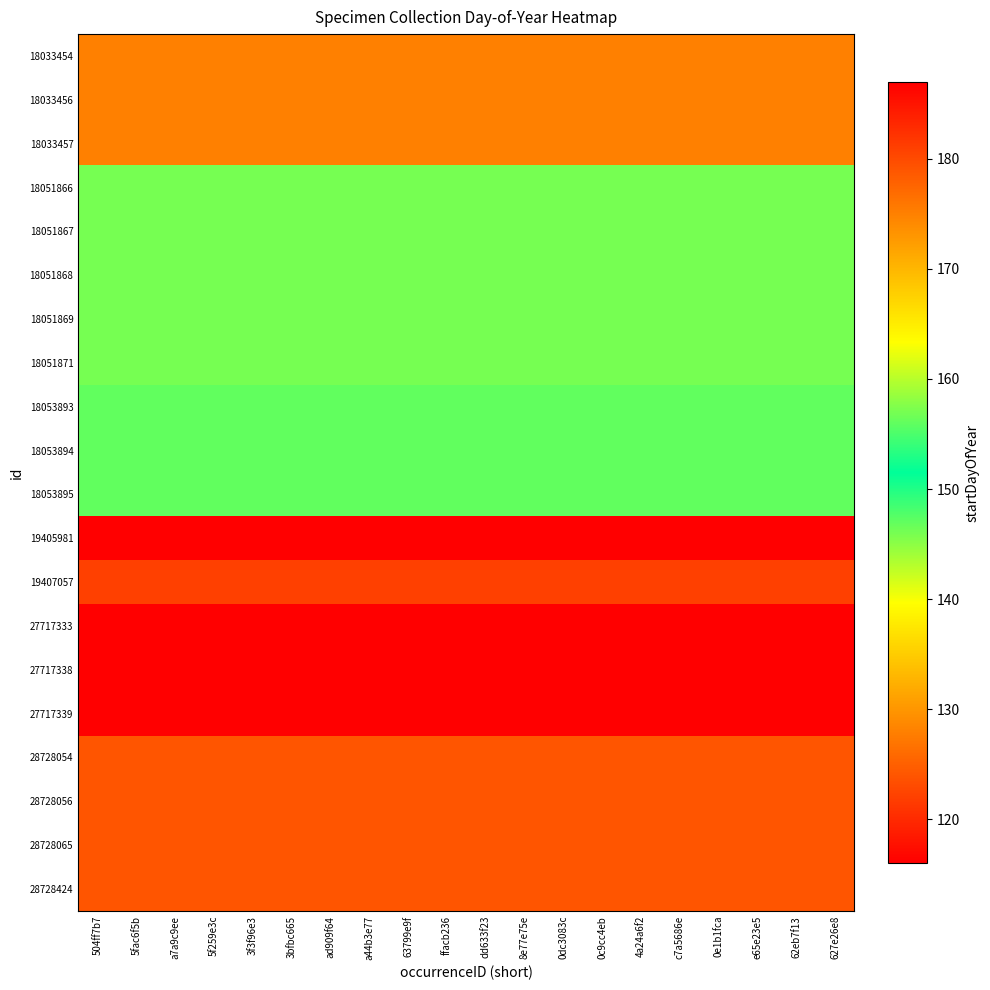

Count the number of data series in this chart.

20